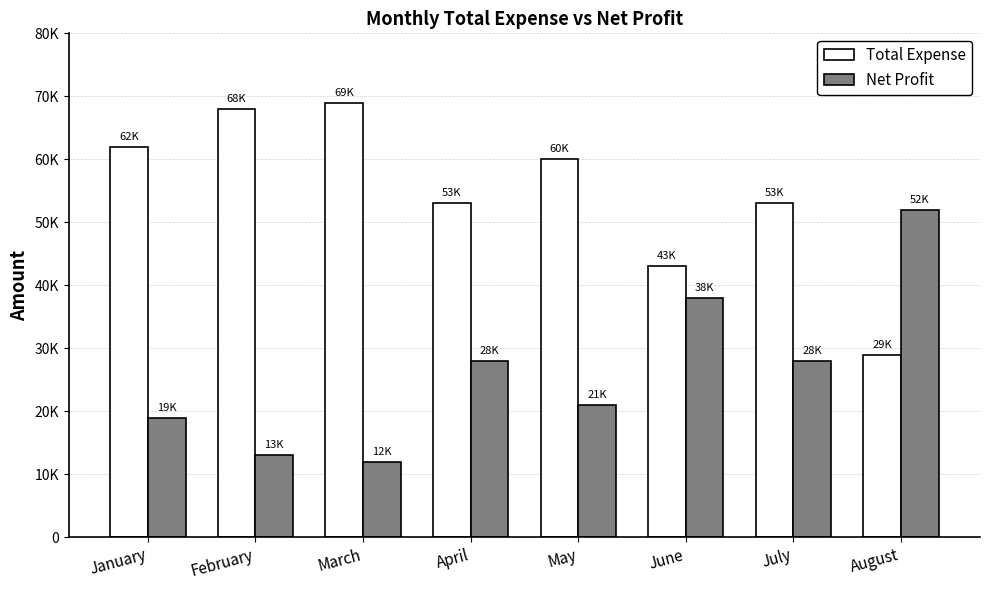

What is the smallest value displayed?

12000